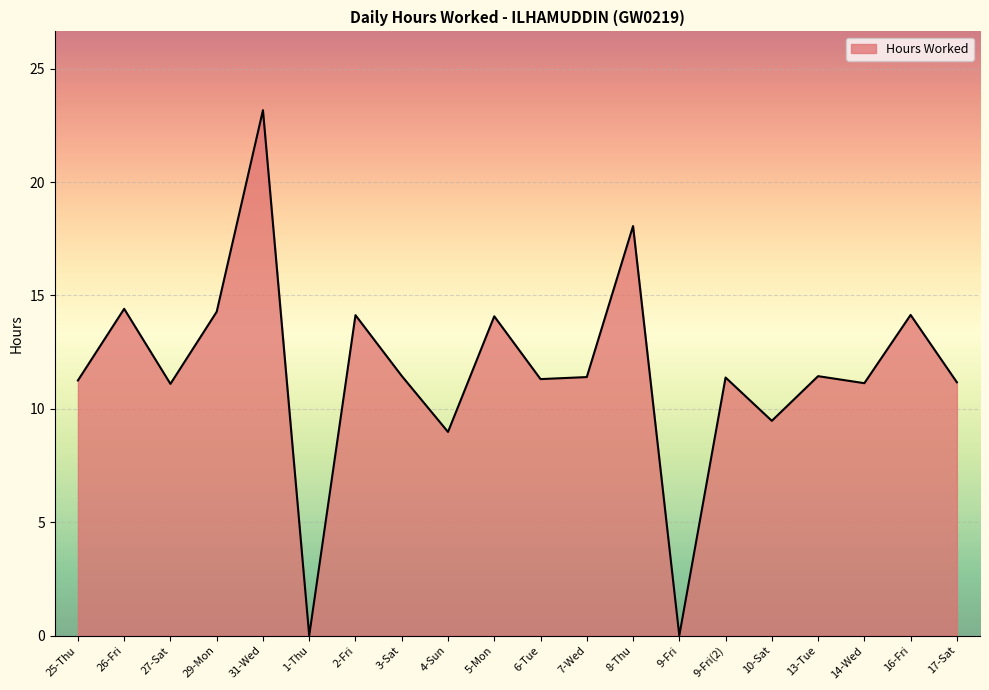

What position from the right is 3-Sat?

13